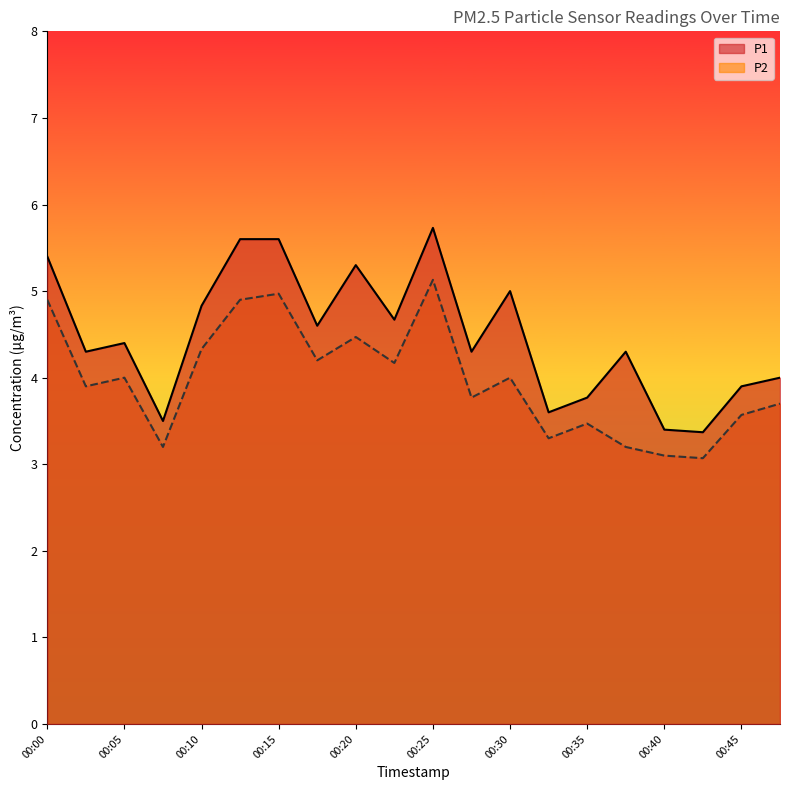

Is it true that P2 equals 3.6 at 00:45?

True